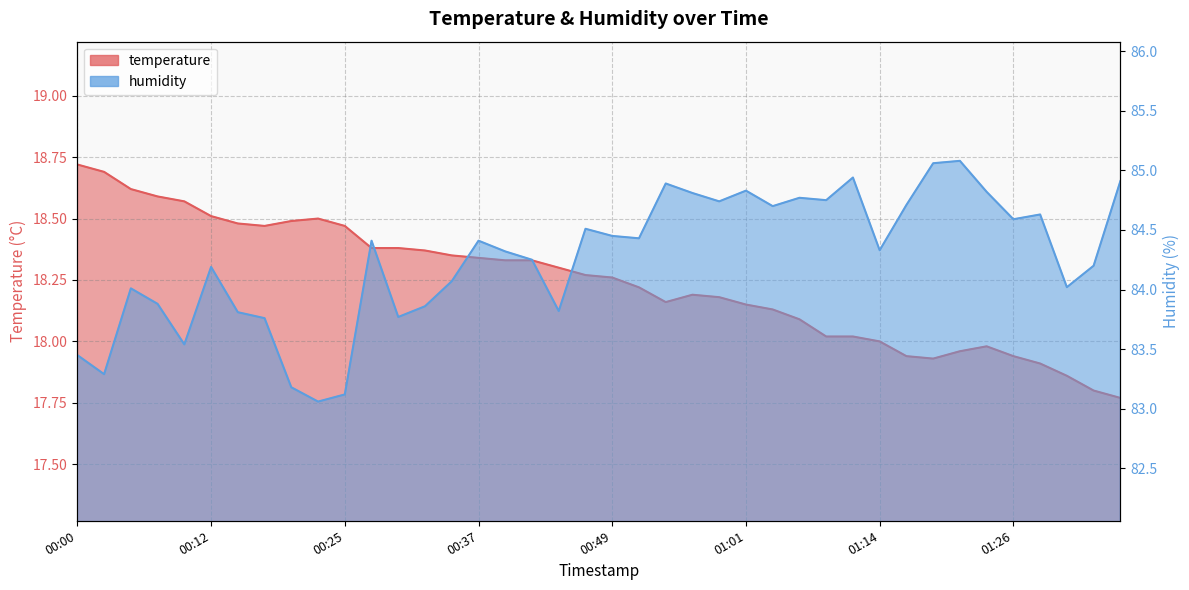

The humidity series shows 83.8 at 00:15. True or false?

True